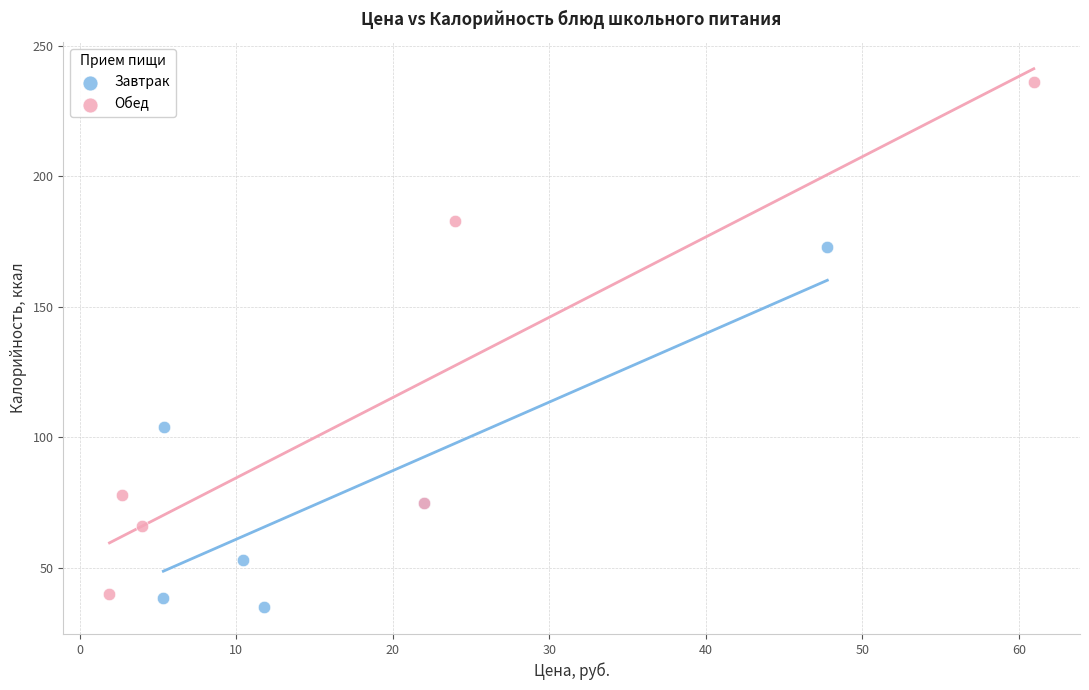

Which series has the largest Y range (max minus min)?

Обед